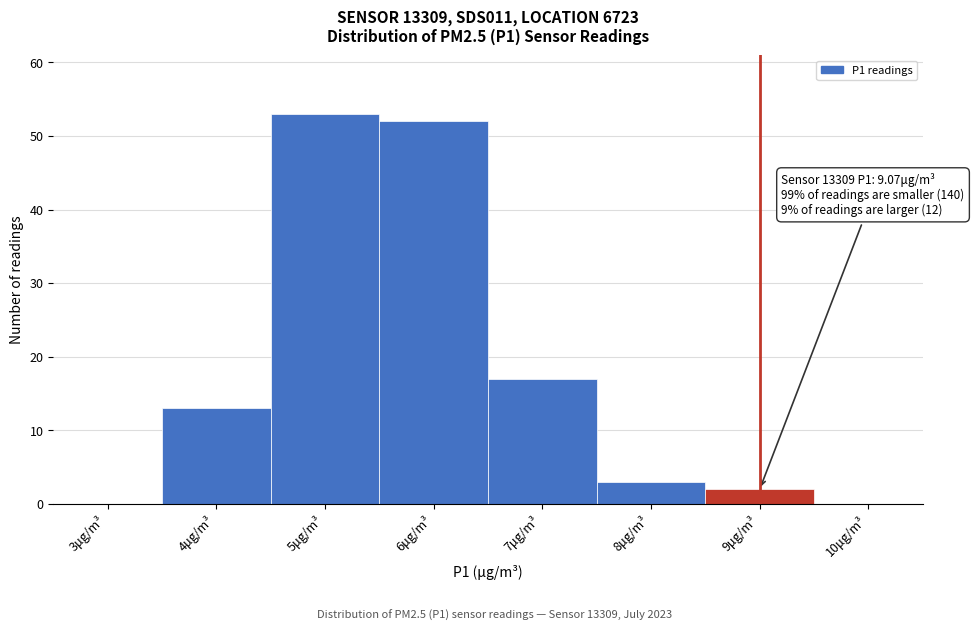

Reading right to left, list all the values displayed in this chart.

10μg/m³=0	9μg/m³=2	8μg/m³=3	7μg/m³=17	6μg/m³=52	5μg/m³=53	4μg/m³=13	3μg/m³=0